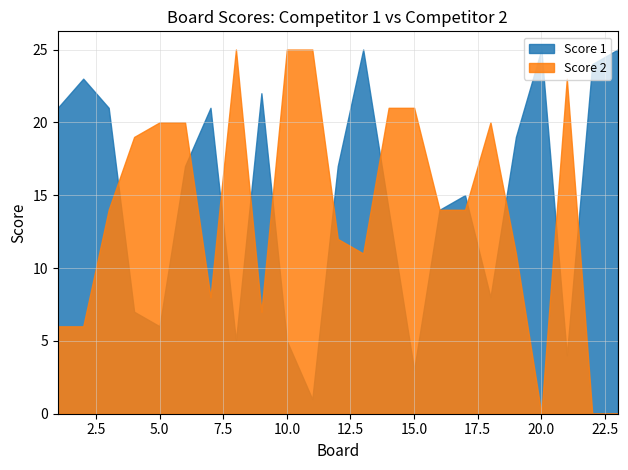

What is the lowest value of the Score 1 series?

1